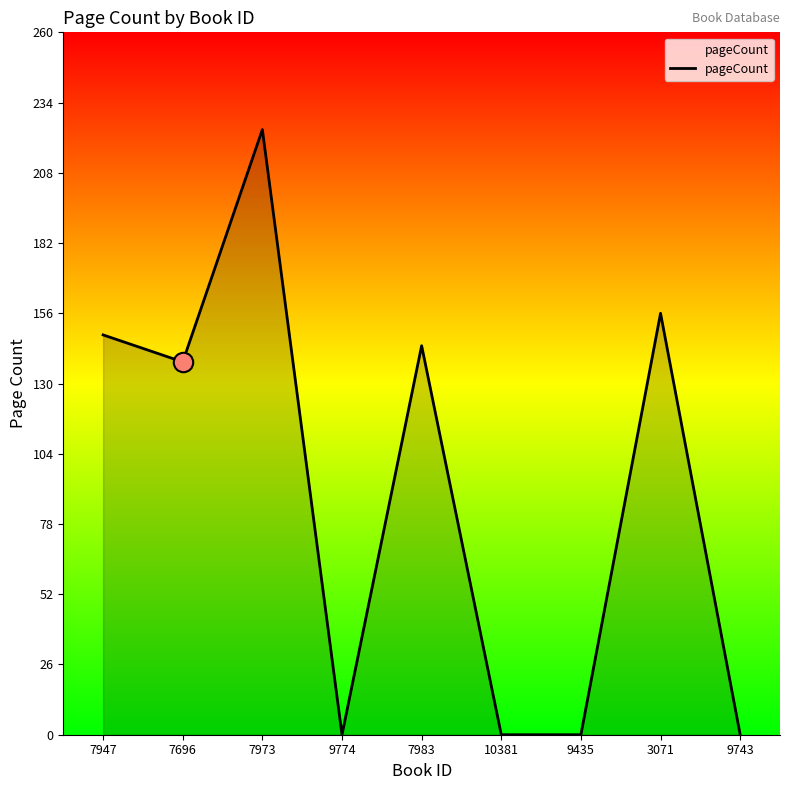

What is the sum of all values?

810